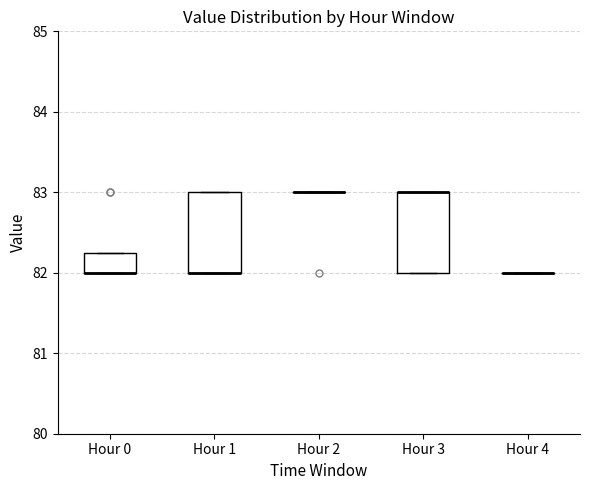

Where is the lower edge of the box for Hour 3 on the y-axis? The values are not printed on the chart, so give them approximately, as read against the axis.

82.0